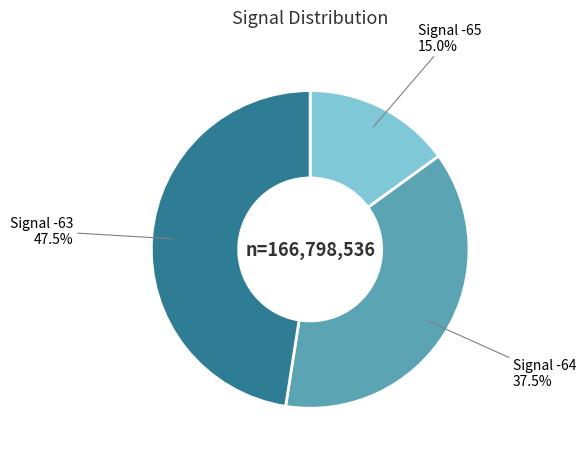

Does any single category account for the majority?

No